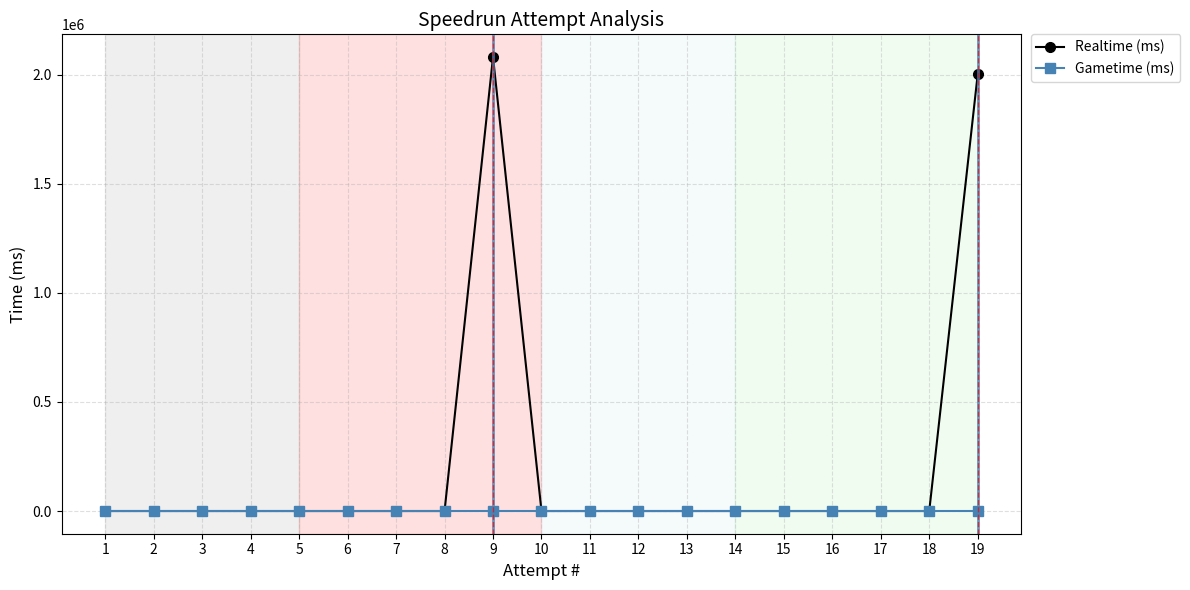

True or false: Gametime (ms) has more than 1 points higher than both neighbors.

False